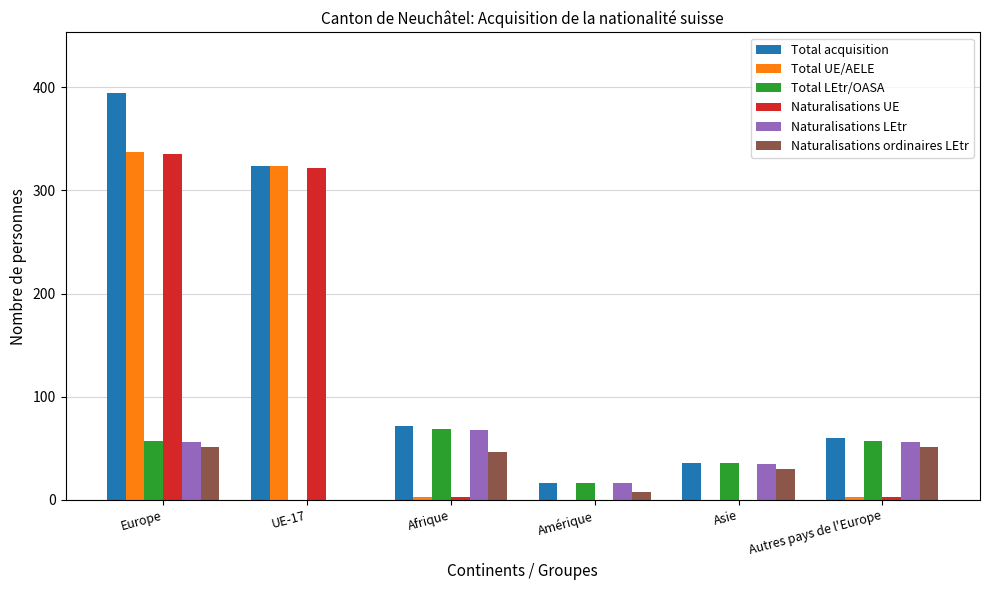

Is it true that Naturalisations ordinaires LEtr equals 46 at Afrique?

True